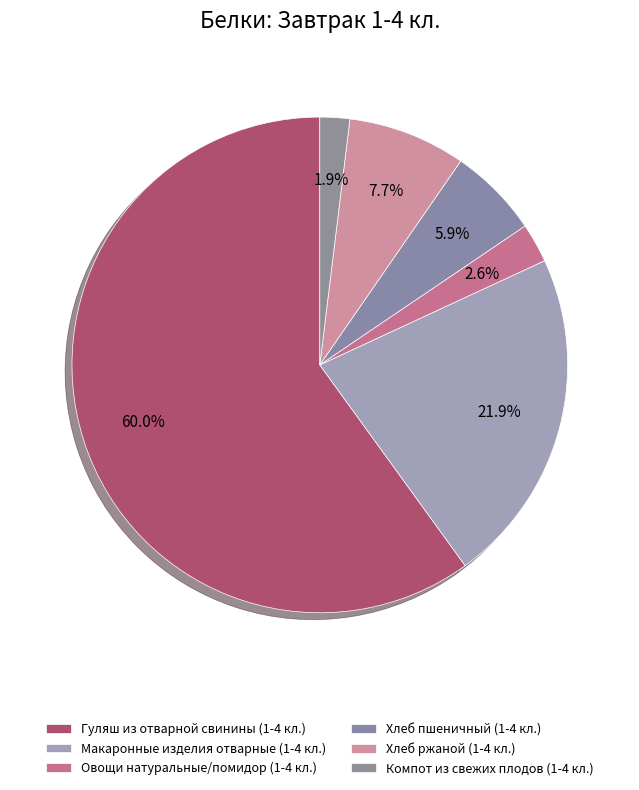

To the nearest percent, what portion does Хлеб ржаной (1-4 кл.) represent?

8%